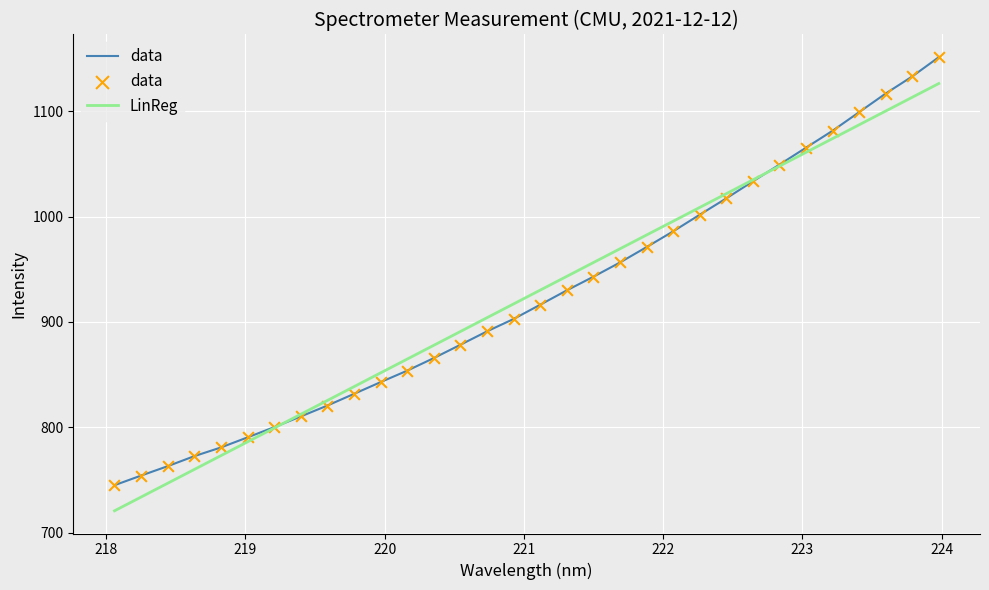

What is the minimum value for data?

745.0